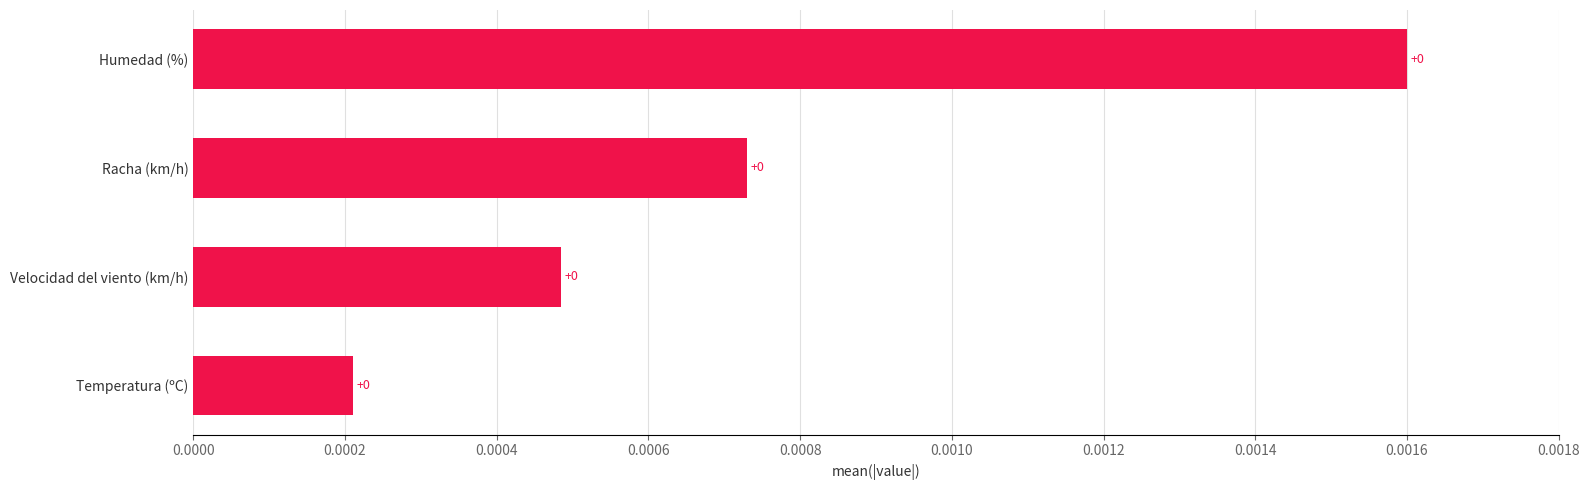

The value at Humedad (%) is 0.0. True or false?

True